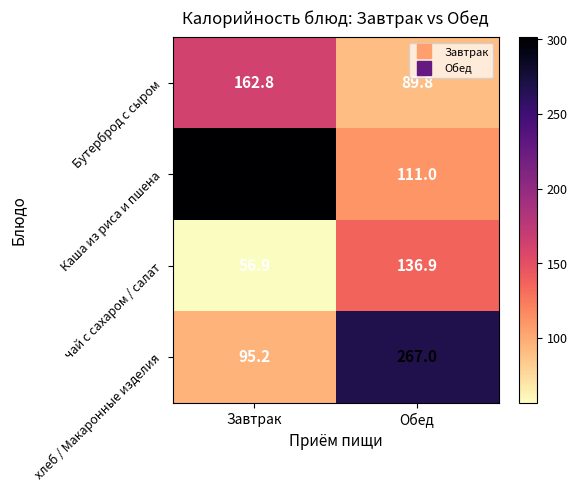

What is the spread (max minus min) of values at Обед?

177.2